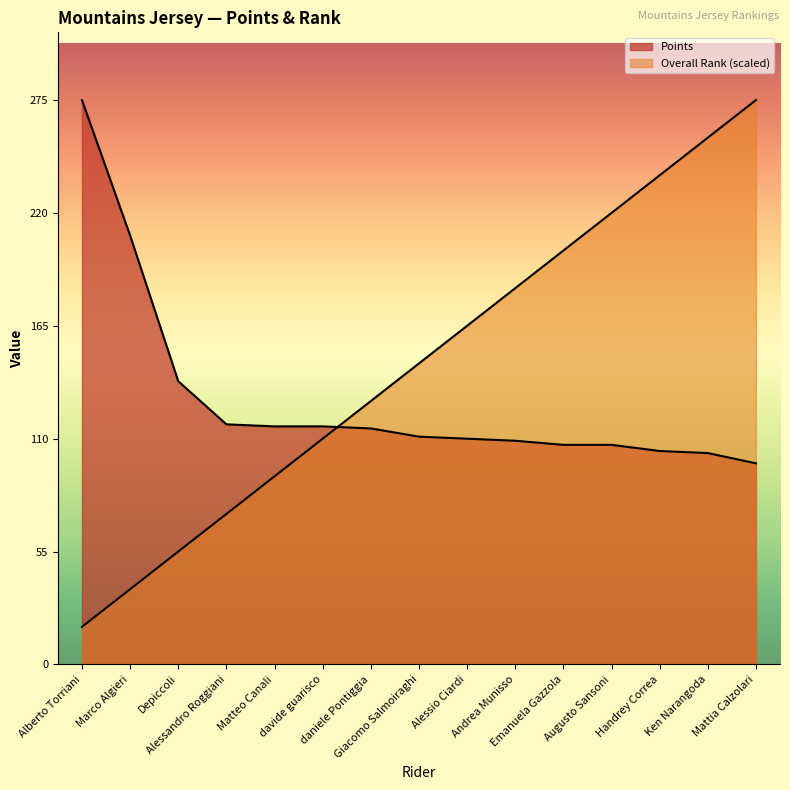

List the series in order of their overall mean, highest first.

Overall Rank, Points